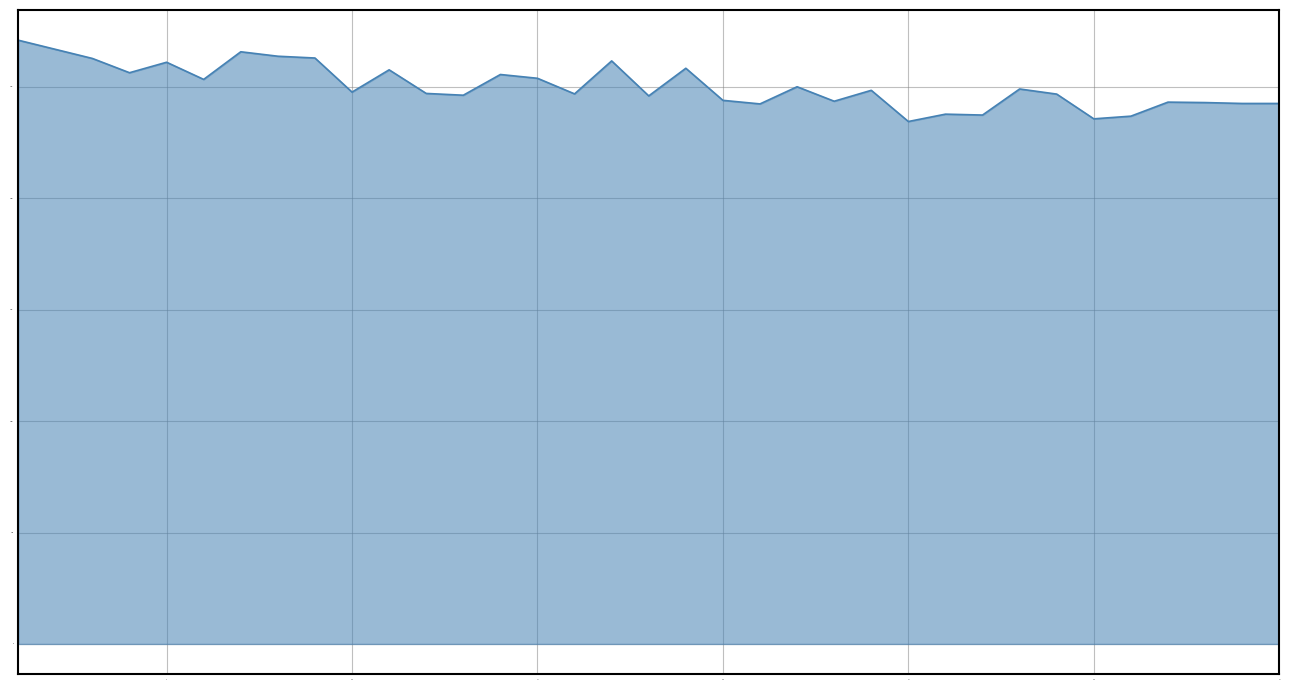

Does the chart have visible grid lines?

Yes